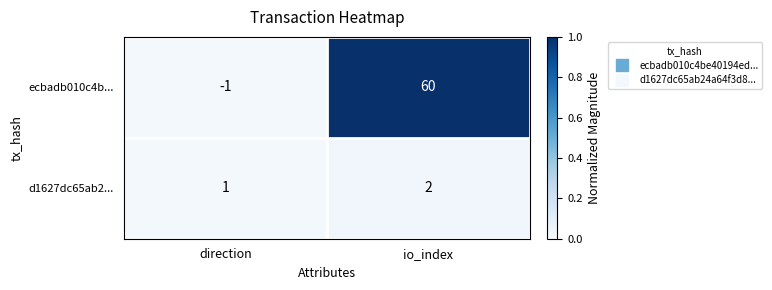

What is the difference between the maximum and minimum values in the ecbadb010c4b... series?

61